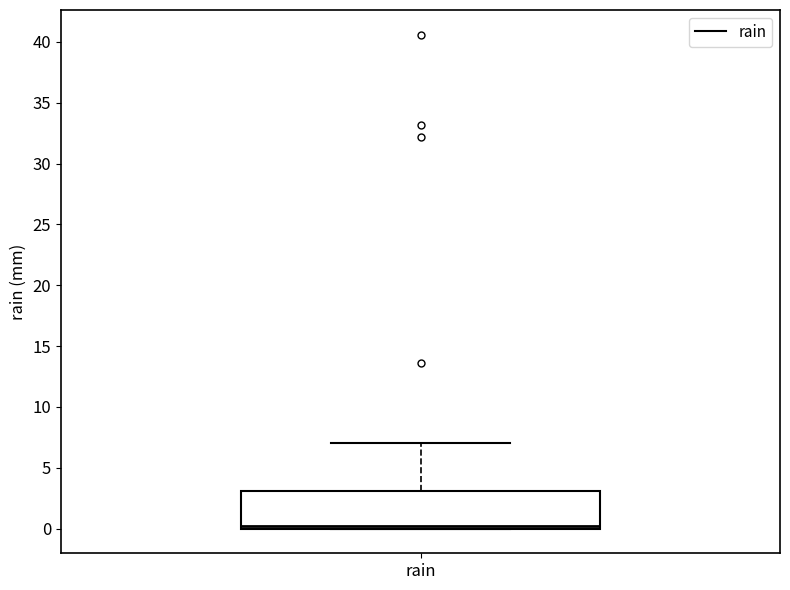

Read this box plot against the y-axis: the position of the median line, the range covered by the box, and the ends of both whiskers. The values are not printed on the chart, so give them approximately, as read against the axis.

median 0 (just above the box's lower edge), box 0 to 3, whiskers 0 to 7